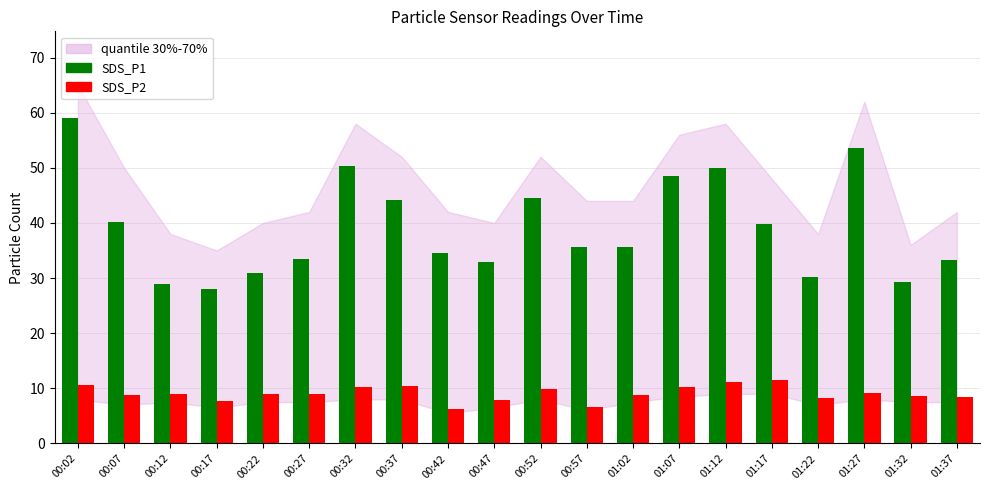

What is the value of the SDS_P2 bar at the 14th from the left?

10.2